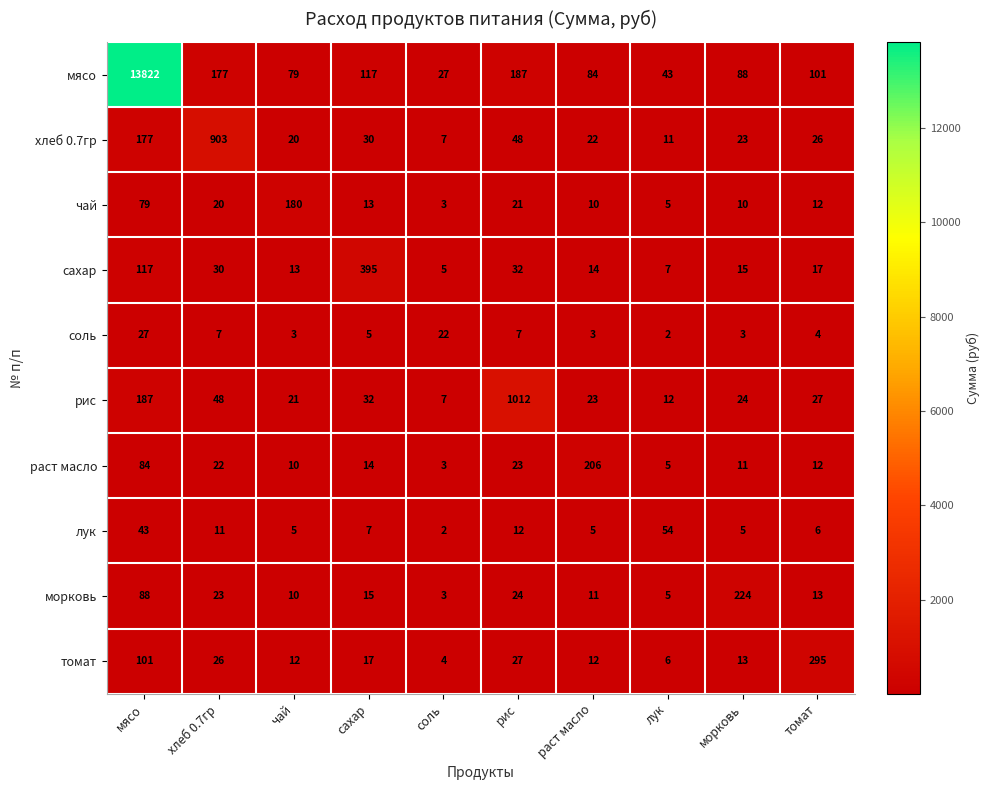

At морковь, list the series in order from smallest to largest.

соль, лук, чай, раст масло, томат, сахар, хлеб 0.7гр, рис, мясо, морковь